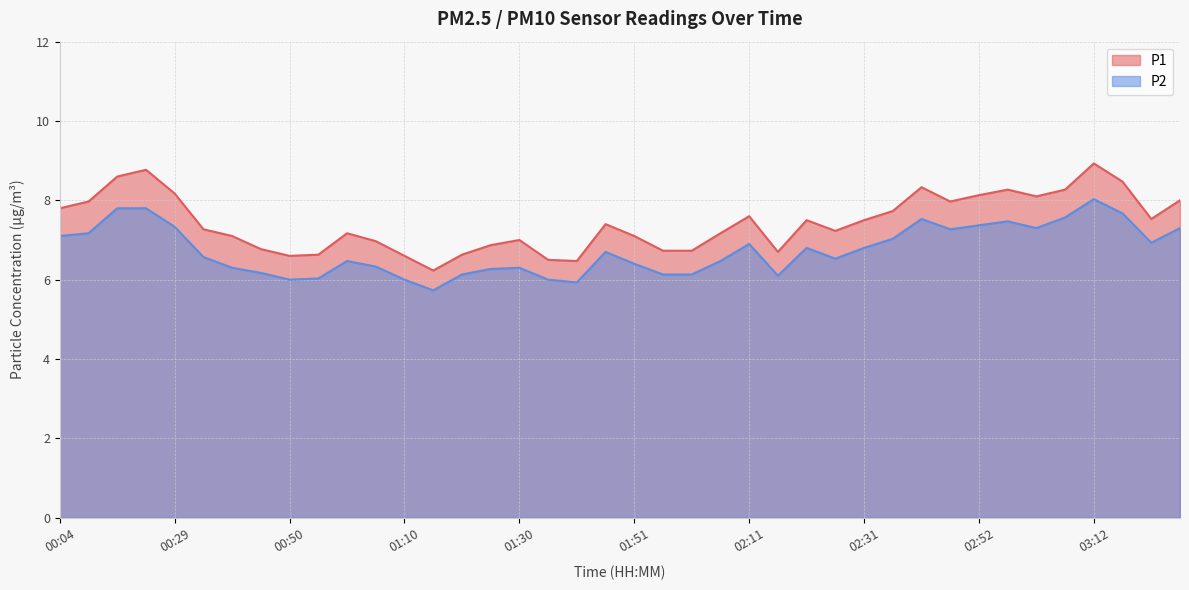

True or false: P1 and P2 cross at least once.

False